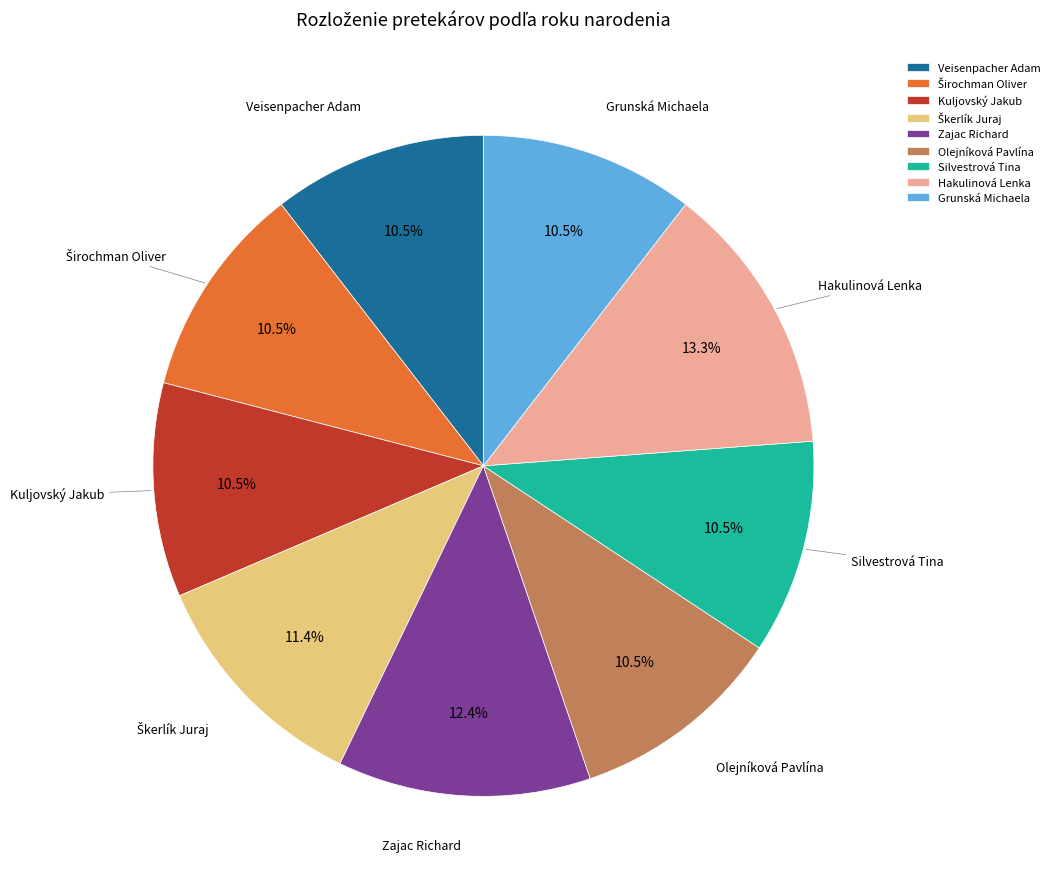

Does any single category account for the majority?

No